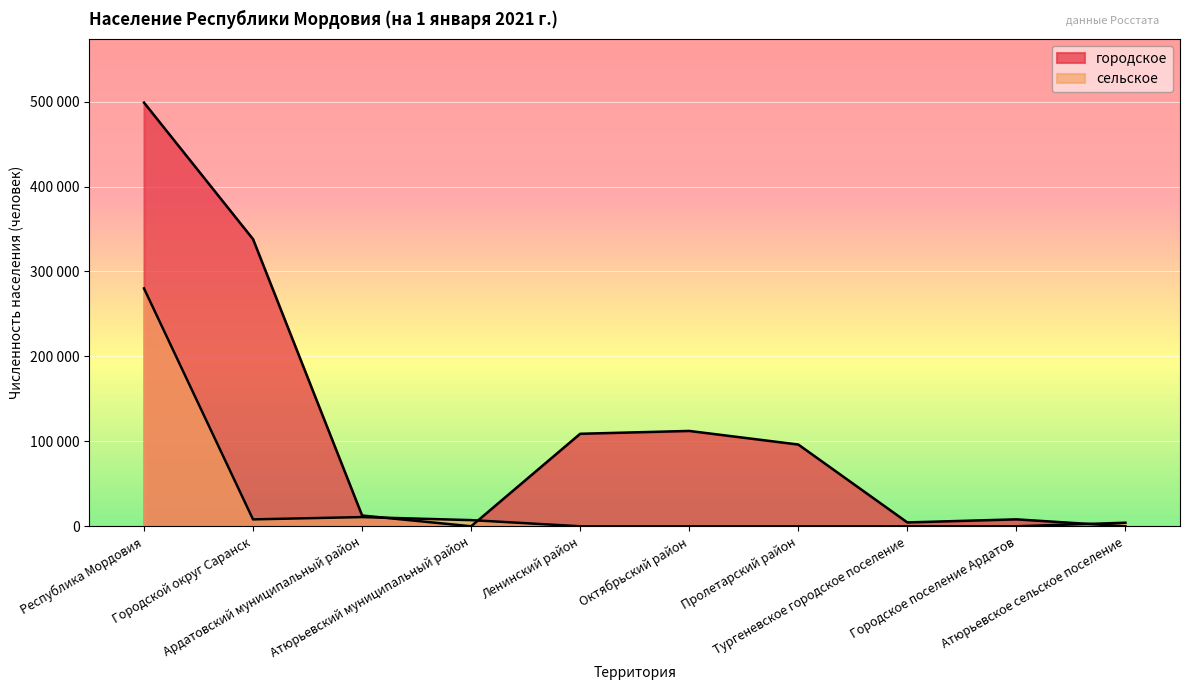

What position from the left is Атюрьевское сельское поселение?

10